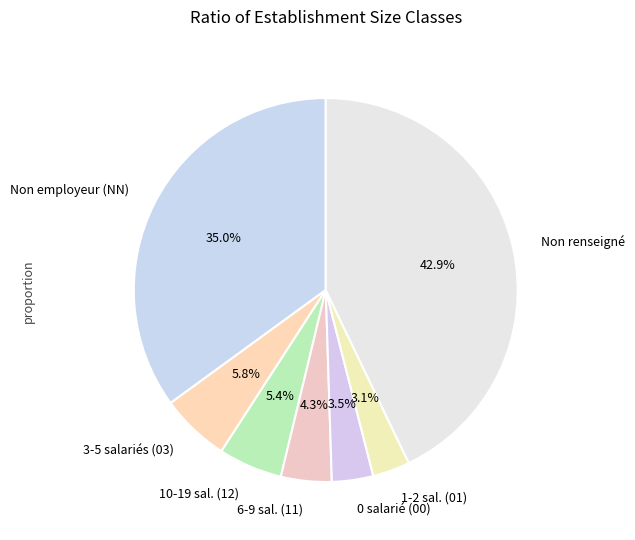

What is the ratio of the value at 3-5 salariés (03) to the value at 10-19 sal. (12)?

1.1